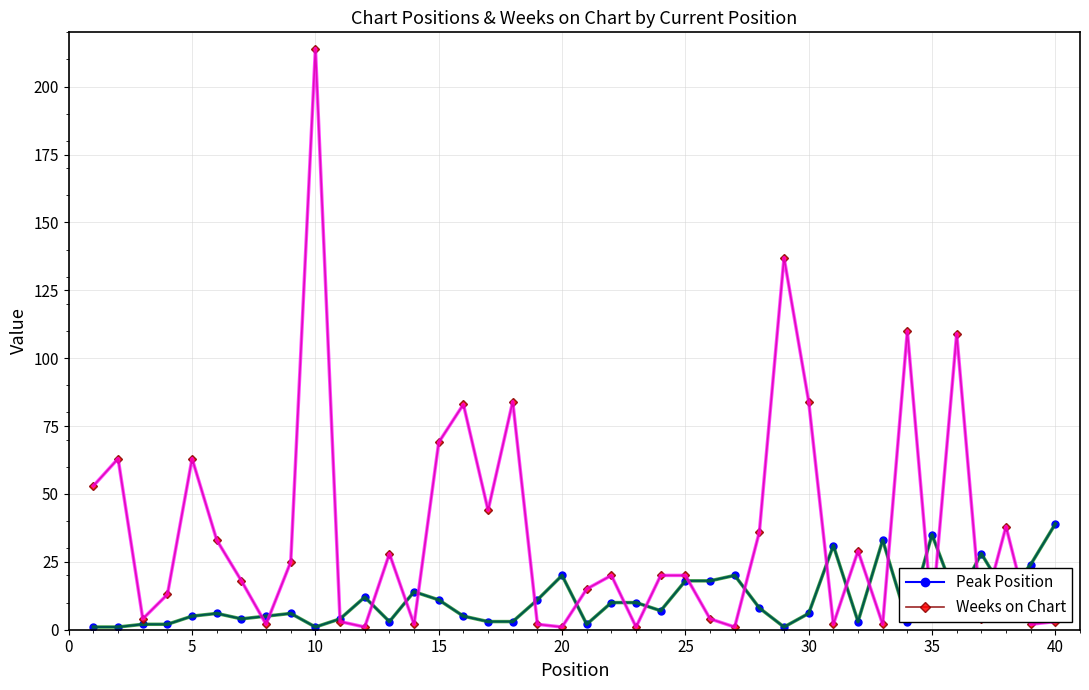

Reading right to left, transcribe all the data shown in this chart.

Peak Position: 39	24	13	28	11	35	3	33	3	31	6	1	8	20	18	18	7	10	10	2	20	11	3	3	5	11	14	3	12	4	1	6	5	4	6	5	2	2	1	1
Weeks on Chart: 3	2	38	4	109	5	110	2	29	2	84	137	36	1	4	20	20	1	20	15	1	2	84	44	83	69	2	28	1	3	214	25	2	18	33	63	13	4	63	53